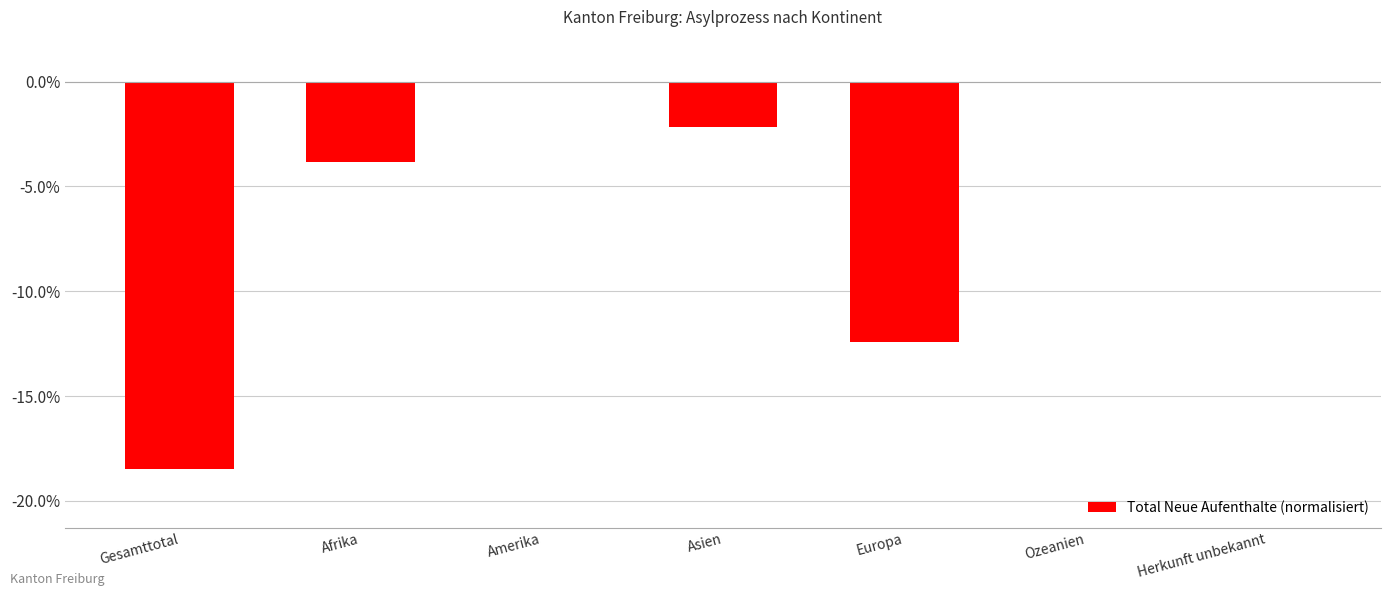

The chart shows a value of -12.4 at Europa. True or false?

True